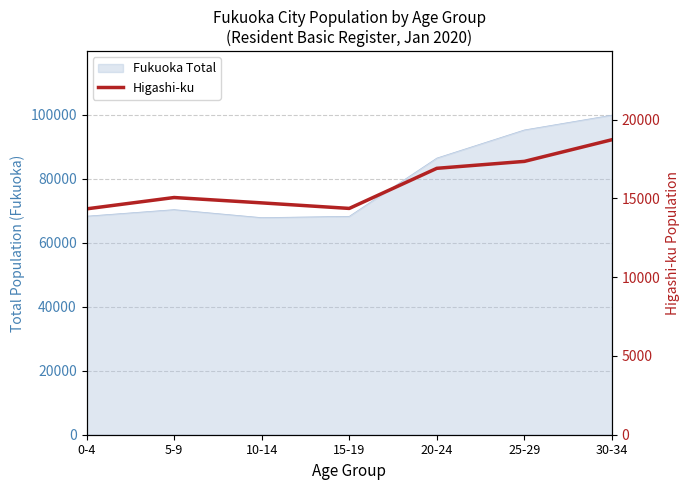

At which category does the data reach its first local peak?

5-9